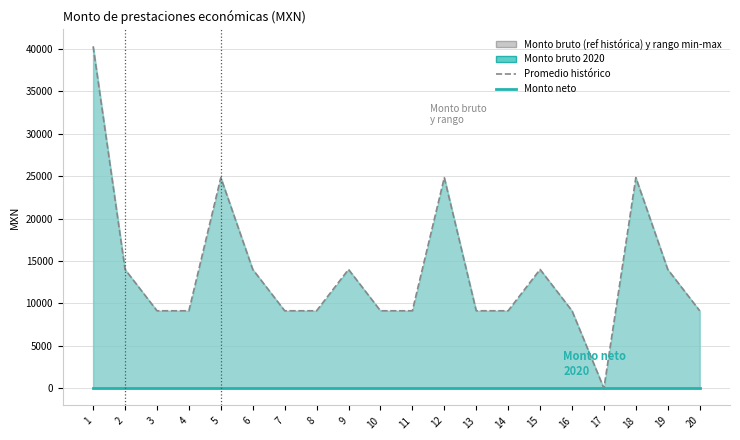

True or false: Monto bruto (promedio referencia) and Monto neto intersect in this chart.

False